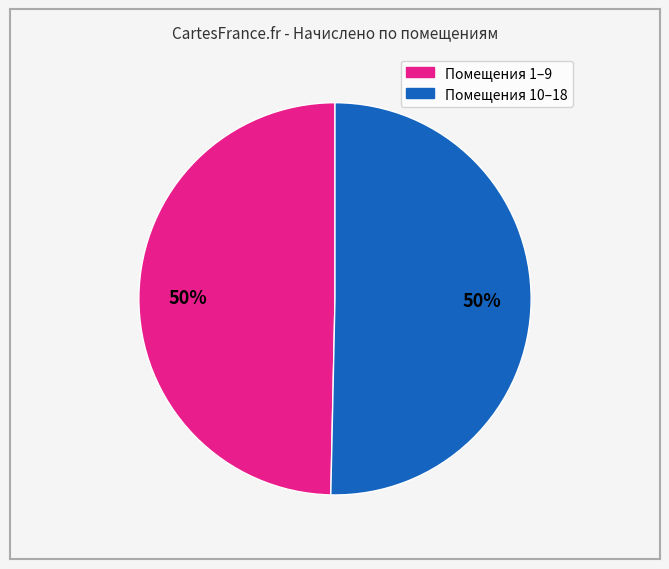

To the nearest percent, what is the average slice percentage?

50%